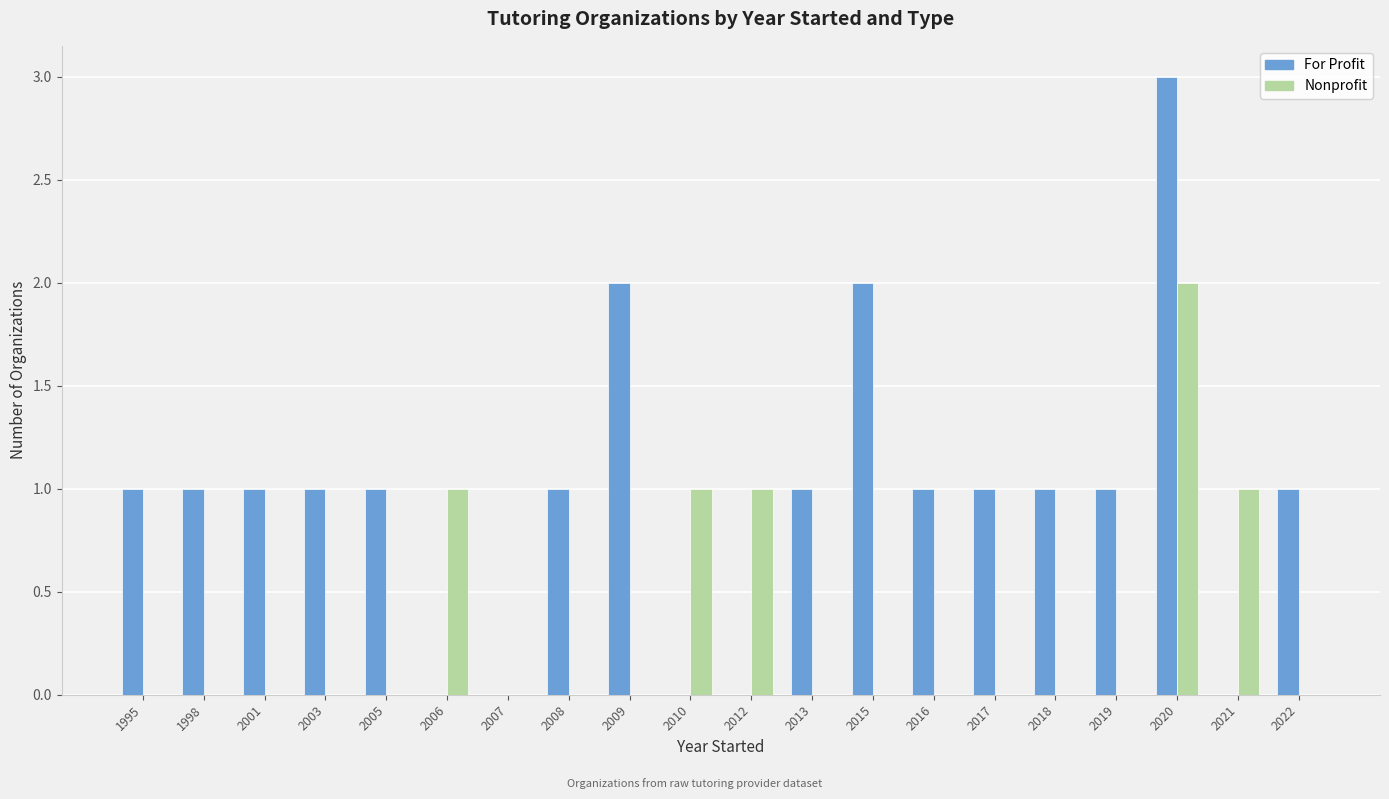

How many groups of bars are there?

20